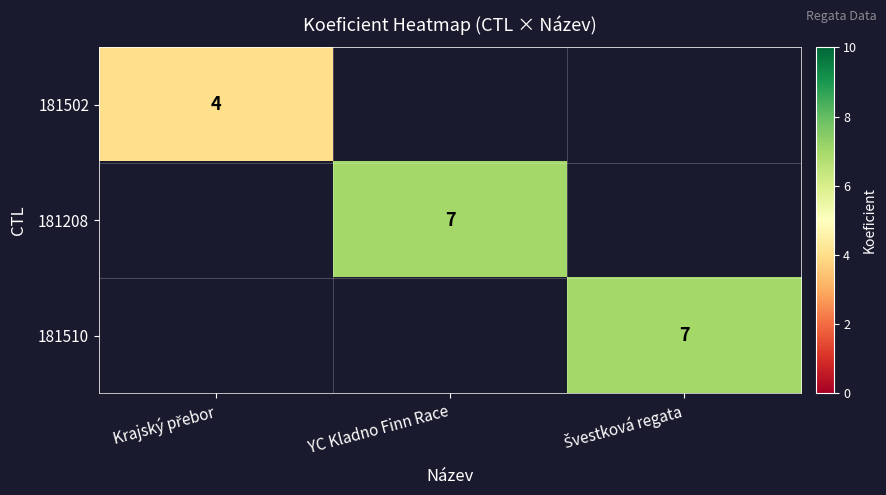

Is it true that 181208 equals 2 at YC Kladno Finn Race?

False